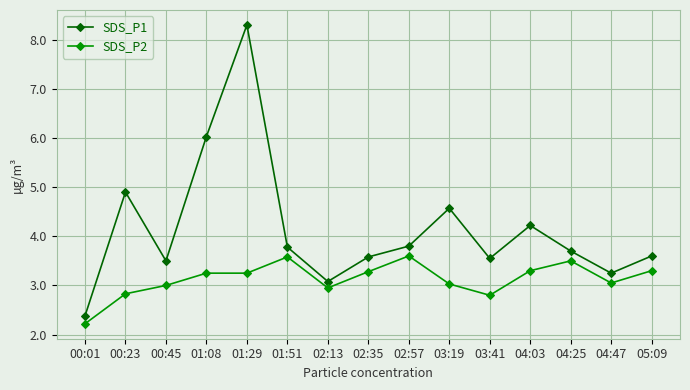

Rank the series at 03:41 from highest to lowest value.

SDS_P1, SDS_P2